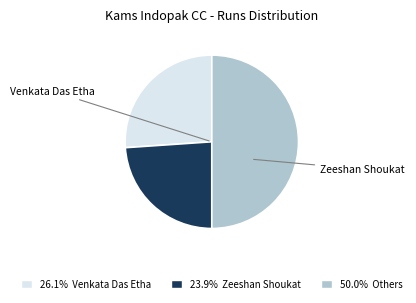

Approximately how many times larger is the value at 50.0% Others compared to 23.9% Zeeshan Shoukat?

2.1